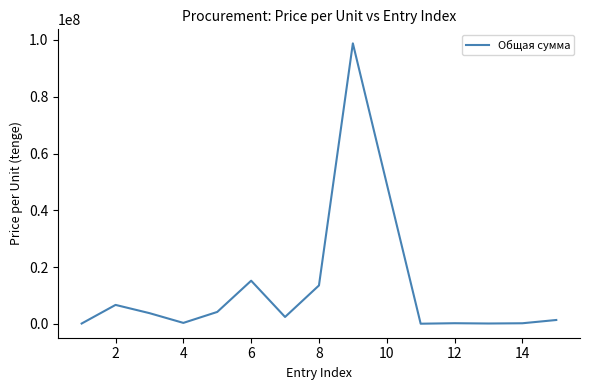

What is the difference between the maximum and minimum values?

98787169.3